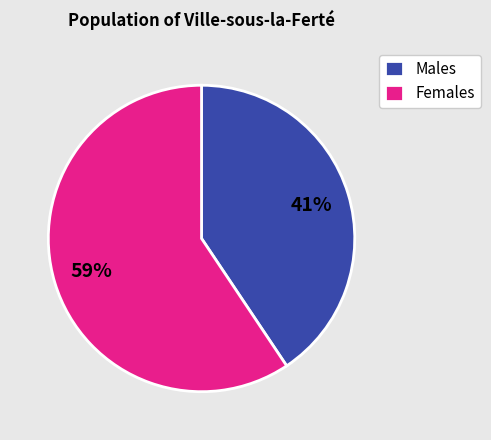

The Females slice represents 51% of the pie. True or false?

False